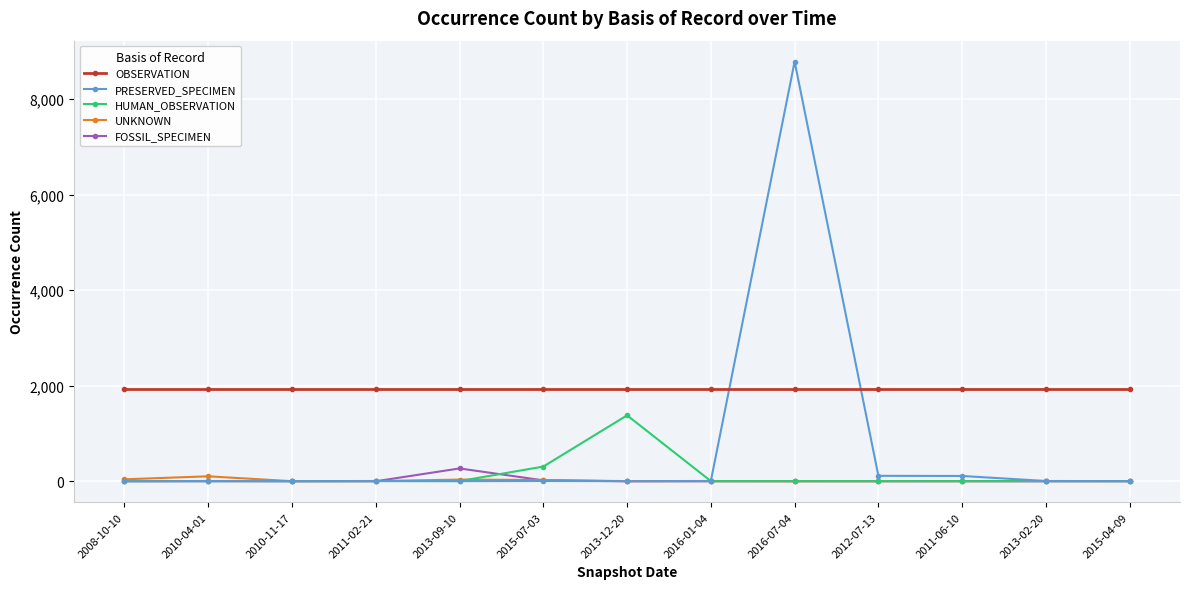

Rank the series by their maximum value, from lowest to highest.

UNKNOWN, FOSSIL_SPECIMEN, HUMAN_OBSERVATION, OBSERVATION, PRESERVED_SPECIMEN